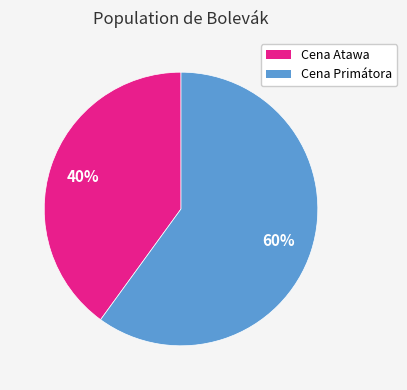

Is there a majority slice in this chart?

Yes